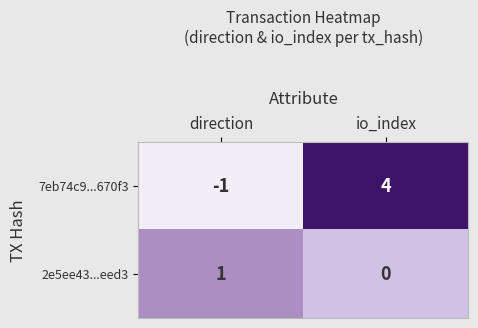

Where is 7eb74c9...670f3 nearest to the value 1?

direction